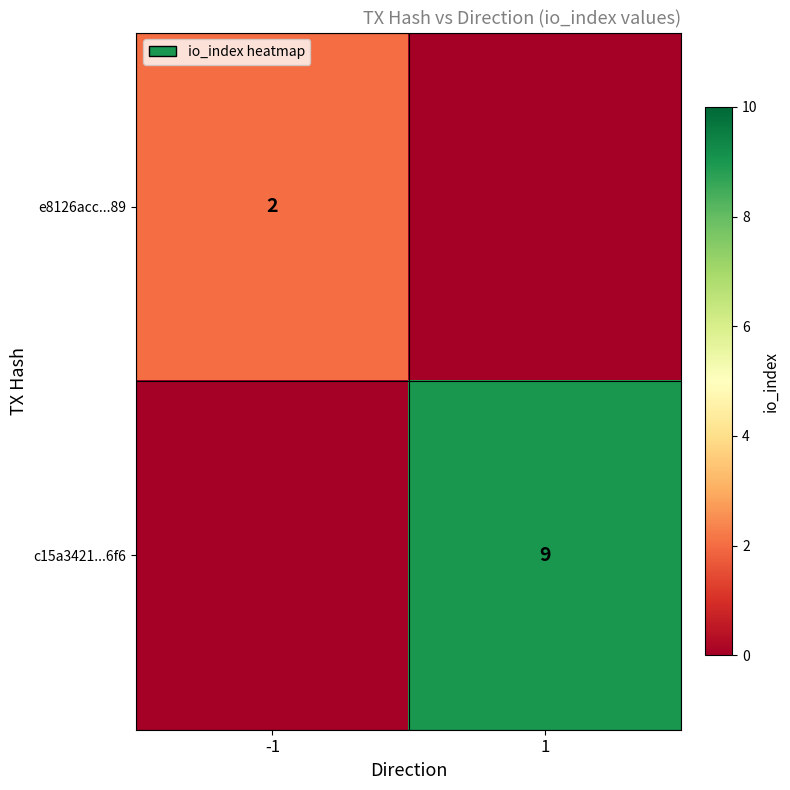

Is it true that c15a3421...6f6 equals 9 at 1?

True